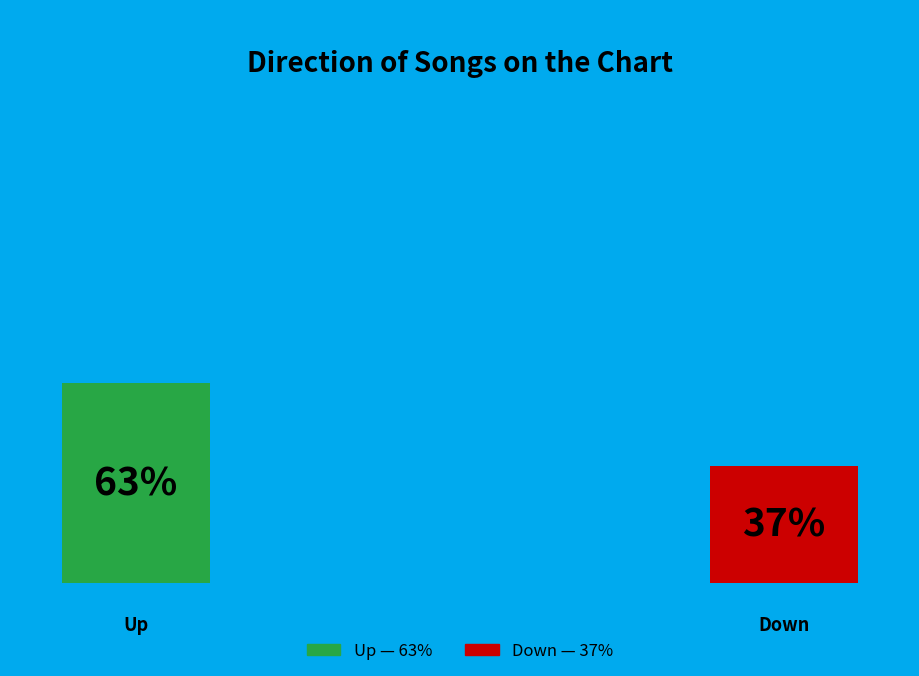

Approximately how many times larger is the value at down compared to up?

0.6